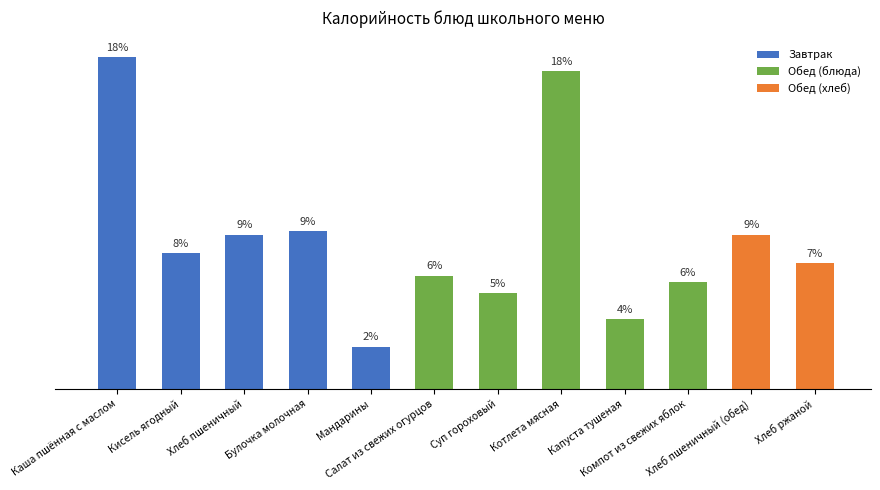

Are the bars horizontal?

No